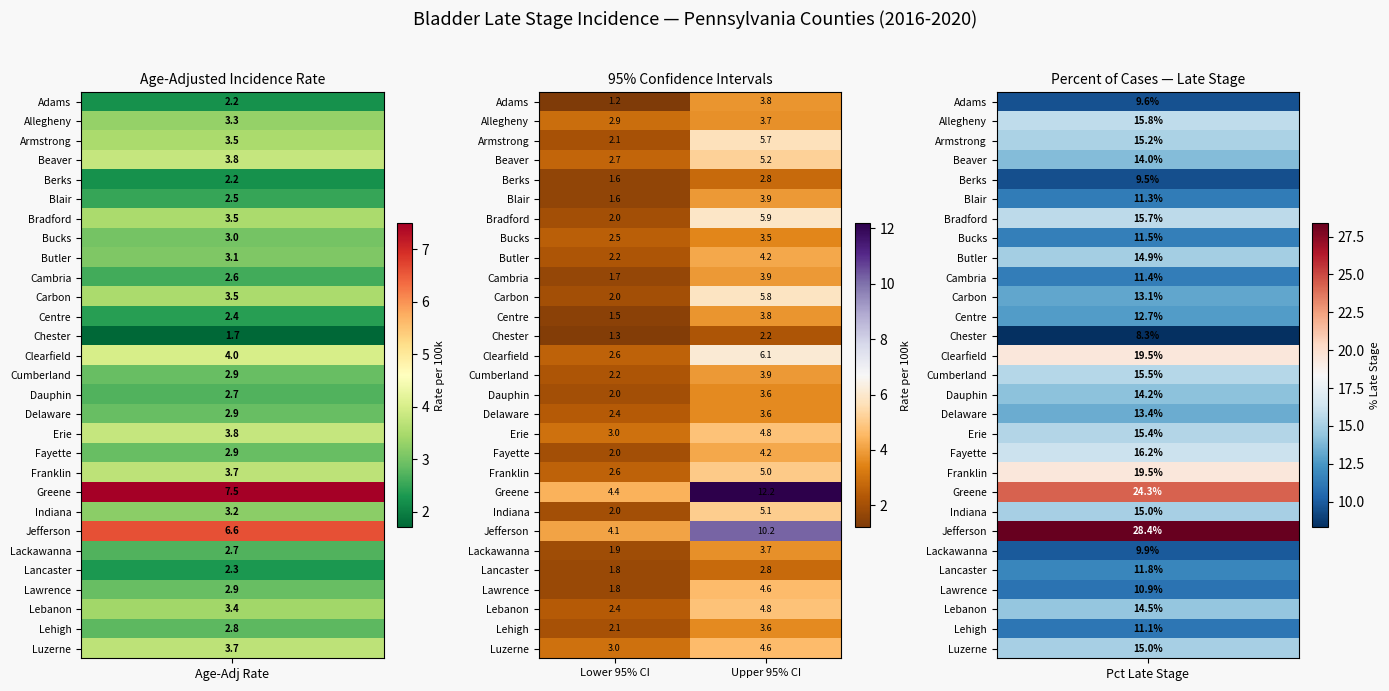

Which label corresponds to the smallest value in the chart?

Lower 95% CI